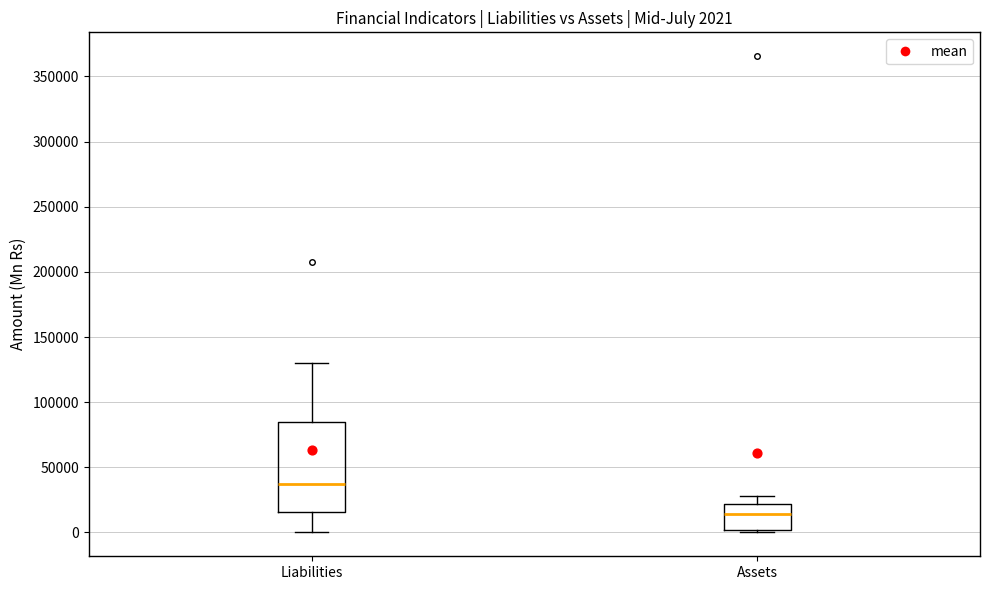

Which box's median line is the highest?

Liabilities